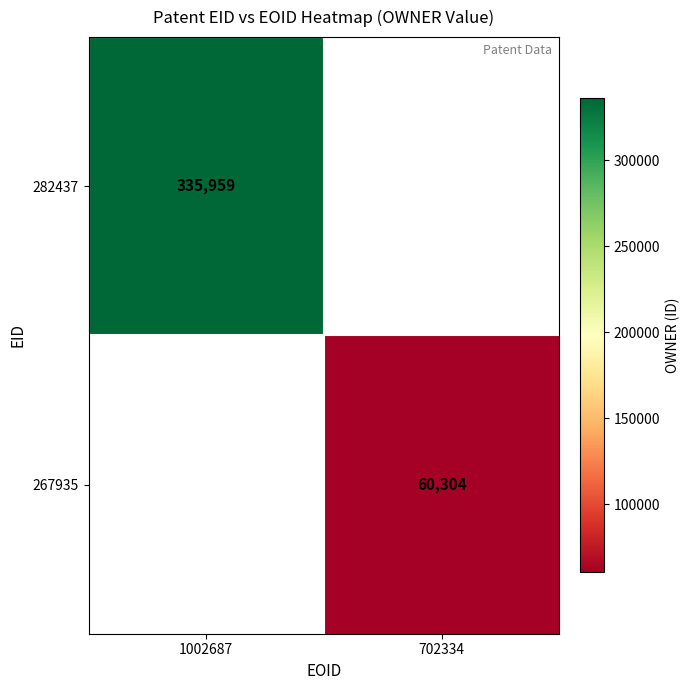

Which category has the highest value across all series?

1002687